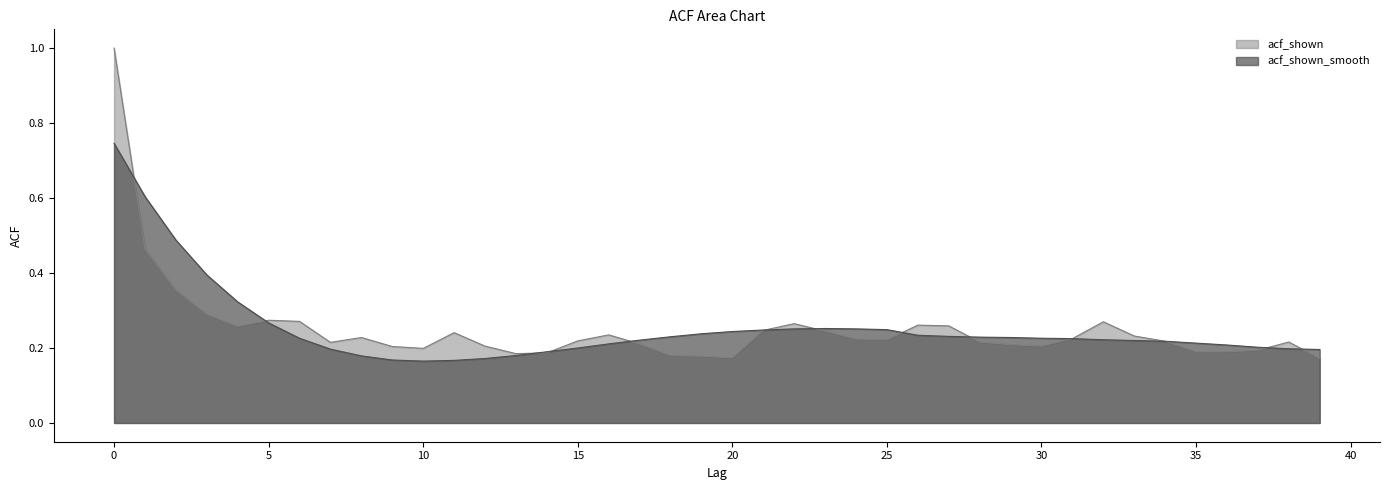

What value does the acf_shown_smooth series have at 32?

0.2